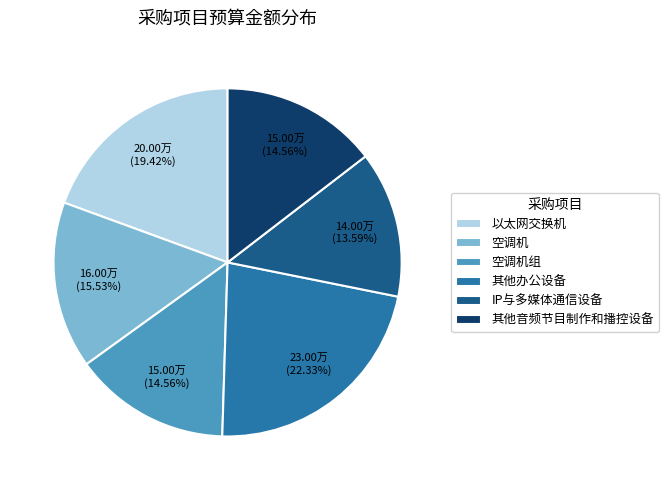

To the nearest percent, what portion does 其他音频节目制作和播控设备 represent?

15%